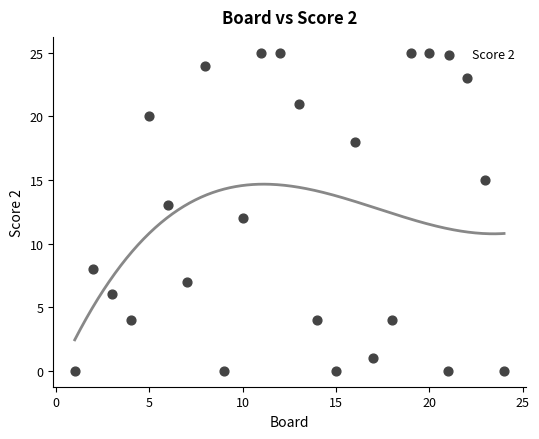

What is the range of X values (max minus min)?

23